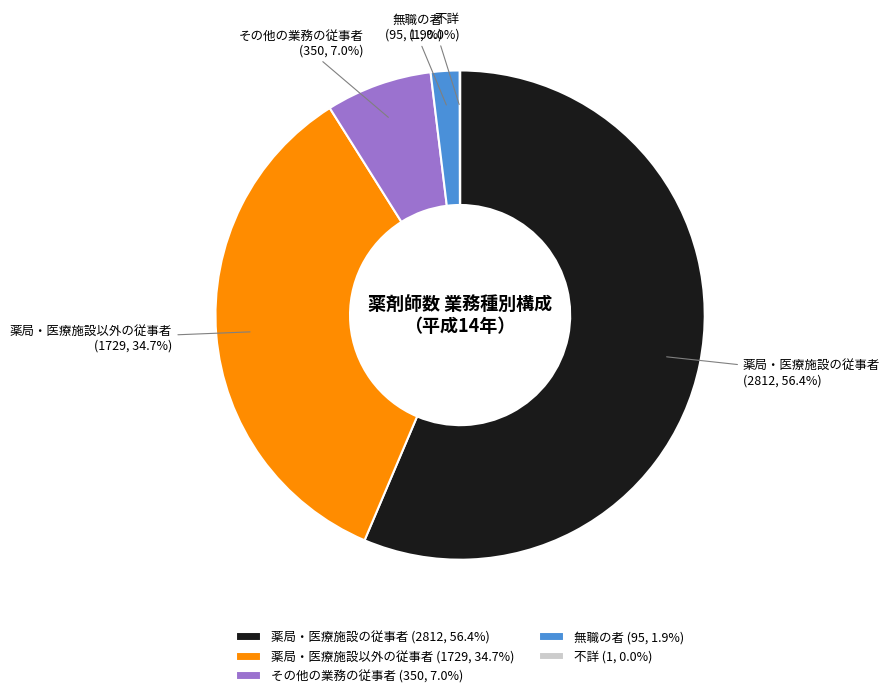

Does any single category account for the majority?

Yes